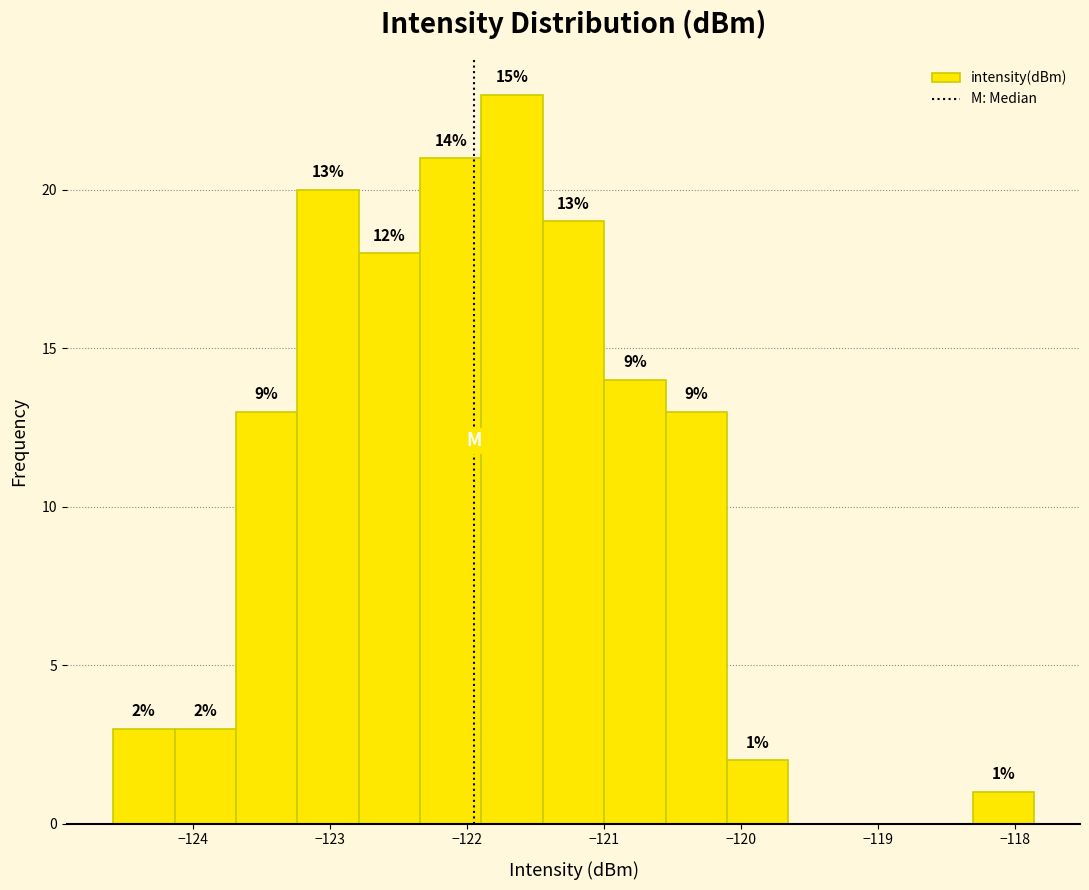

Over which range of the x-axis is the bar tallest?

-121.9 to -121.4